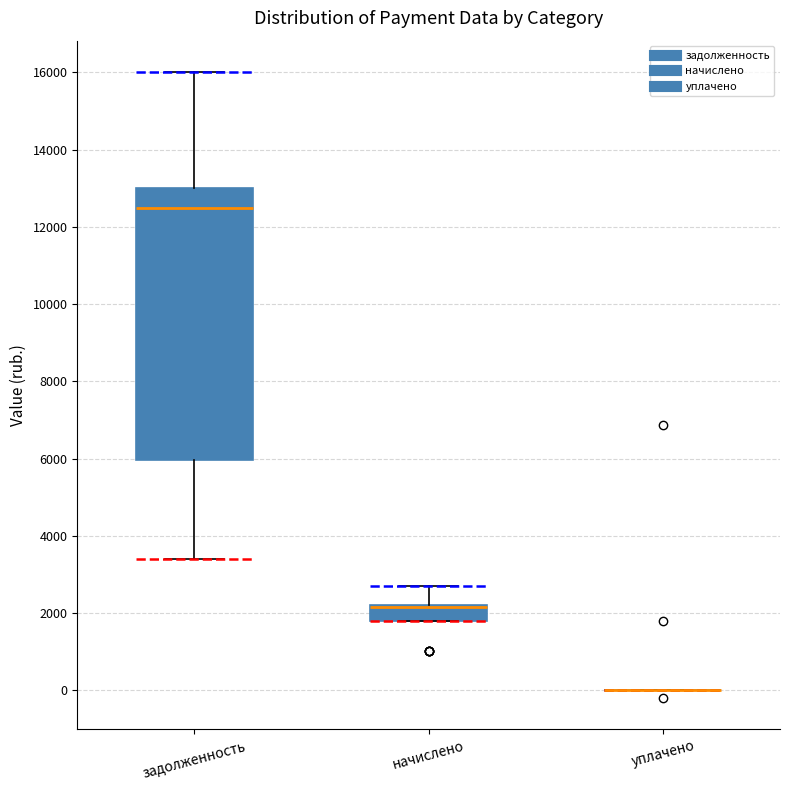

Reading left to right, read every box against the y-axis: the position of its median line, the range the box covers, and the ends of its whiskers. The values are not printed on the chart, so give them approximately, as read against the axis.

задолженность: median 12400, box 6000 to 13000, whiskers 3400 to 16000
начислено: median 2200 (drawn on the box's upper edge), box 1800 to 2200, whiskers 1800 to 2800
уплачено: box collapsed to a line at 0, whiskers 0 to 0